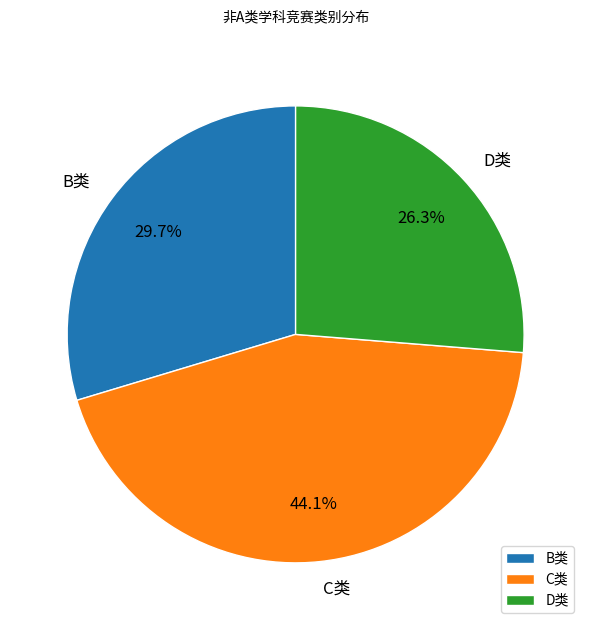

Approximately how many times larger is the value at C类 compared to D类?

1.7